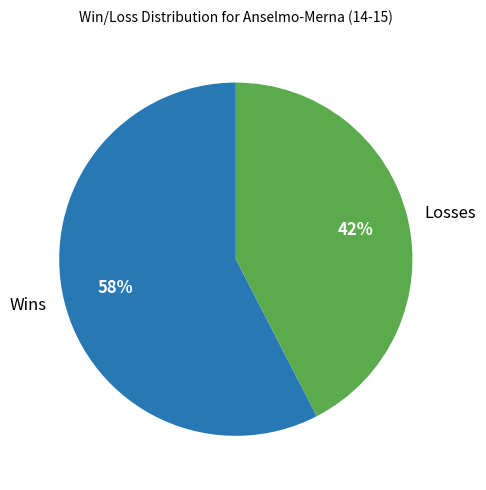

To the nearest percent, what is the combined percentage of Wins and Losses?

100%